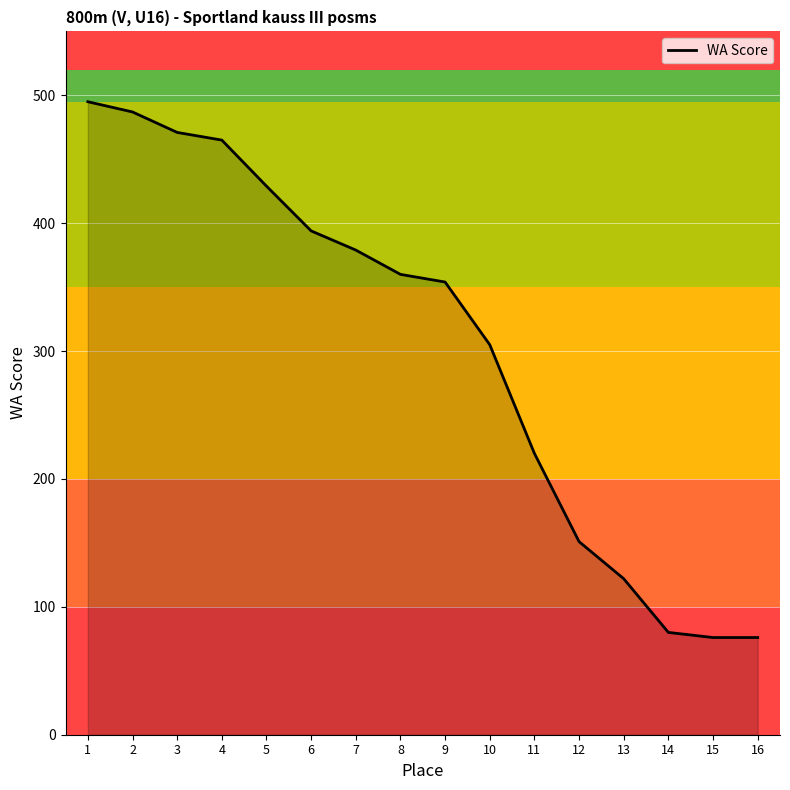

The value at 12 is 151. True or false?

True